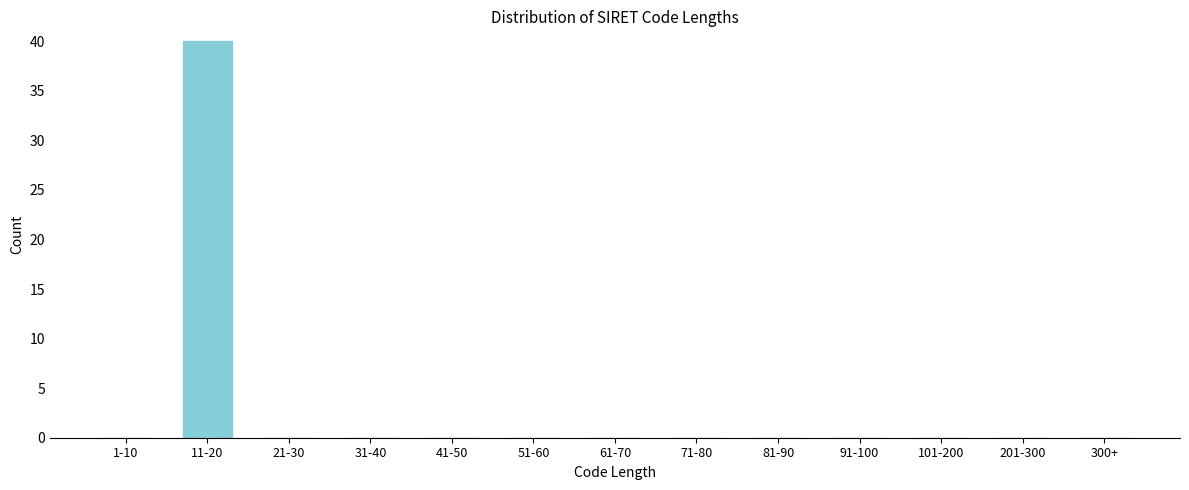

Reading right to left, what are all the values shown in this chart?

300+=0	201-300=0	101-200=0	91-100=0	81-90=0	71-80=0	61-70=0	51-60=0	41-50=0	31-40=0	21-30=0	11-20=40	1-10=0